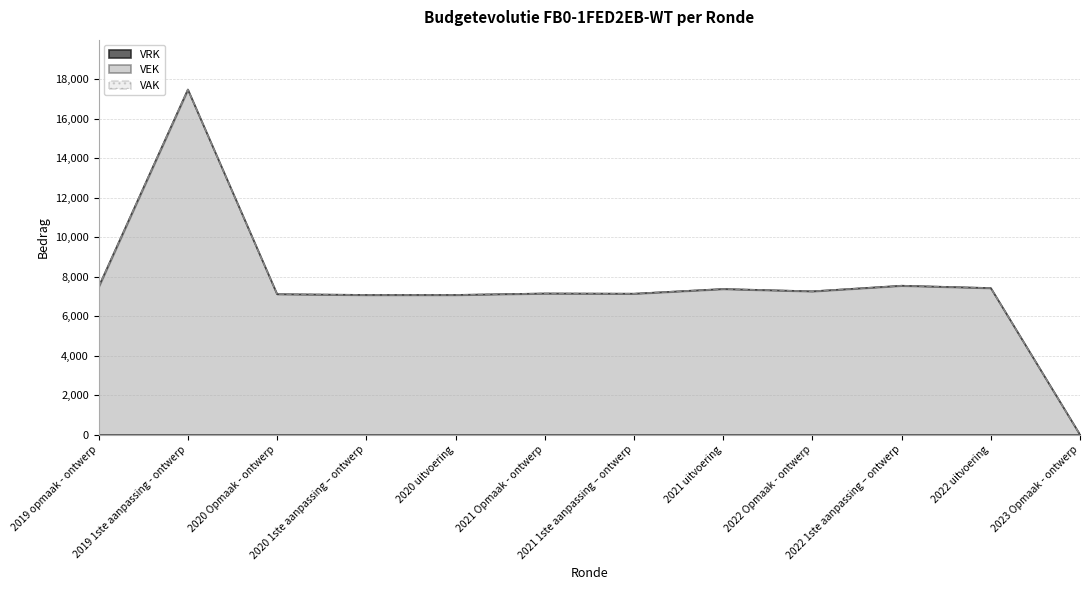

How many interior local valleys does the VEK series have?

2